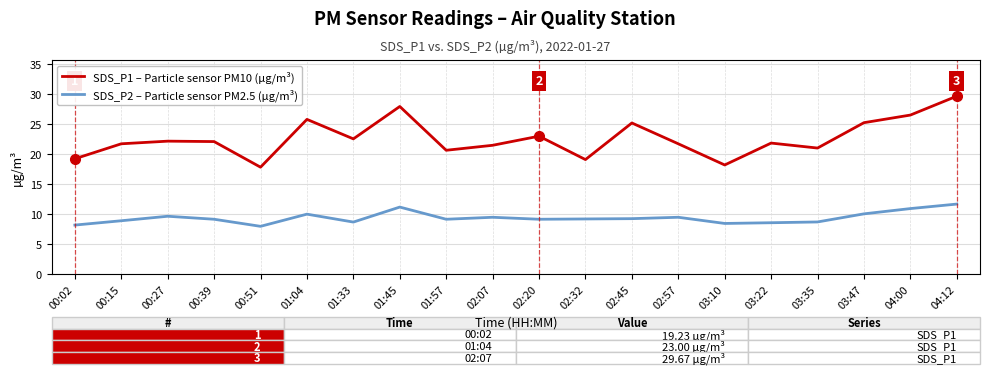

List the series in order of their overall mean, lowest first.

SDS_P2 – Particle sensor PM2.5 (µg/m³), SDS_P1 – Particle sensor PM10 (µg/m³)